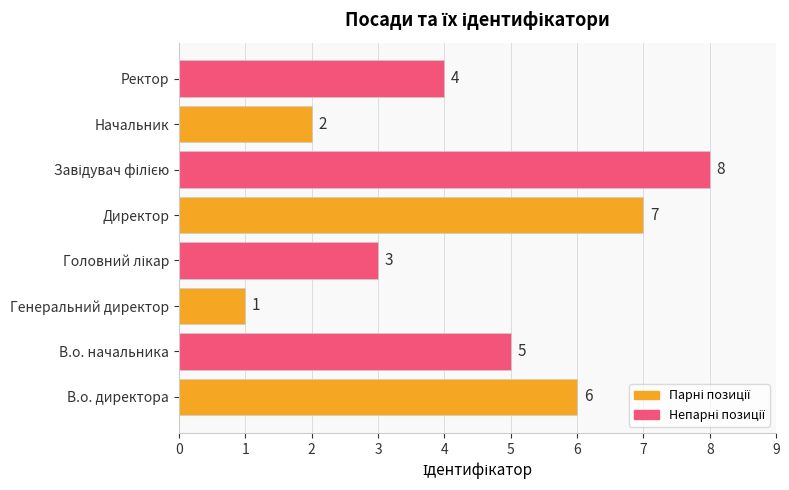

The chart shows a value of 2 at Начальник. True or false?

True